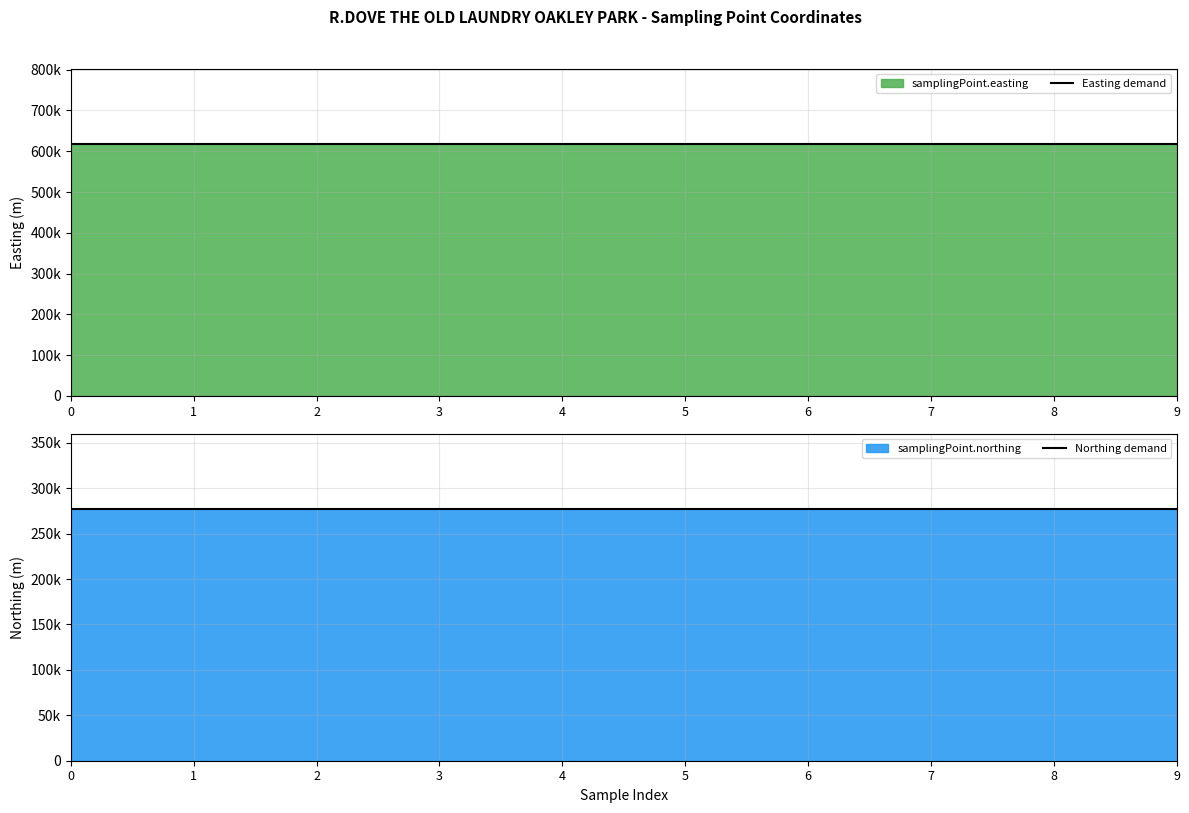

What is the value of the Easting demand point at the 10th from the left?

617000